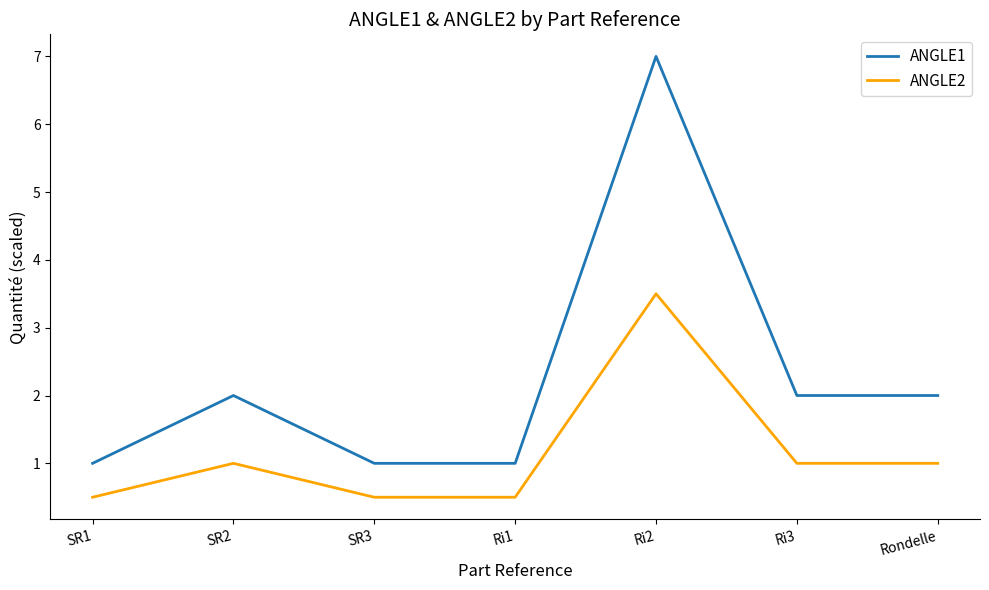

Which category has the highest value in the ANGLE2 series?

Ri2